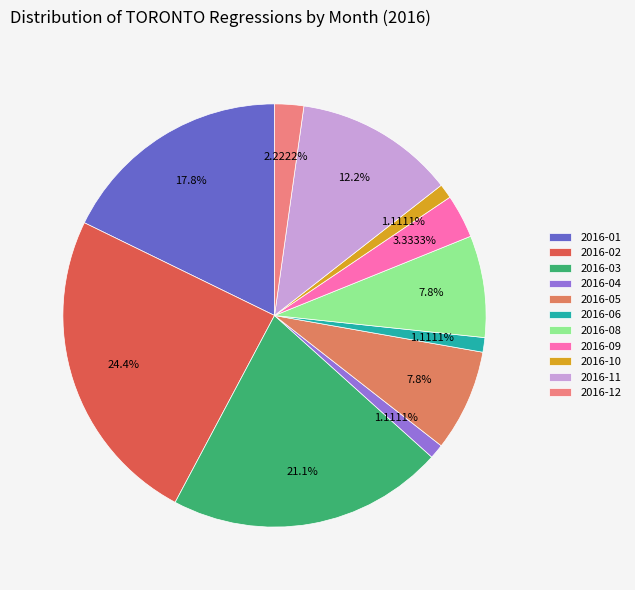

What is the total percentage of 2016-03 and 2016-08?

28.9%